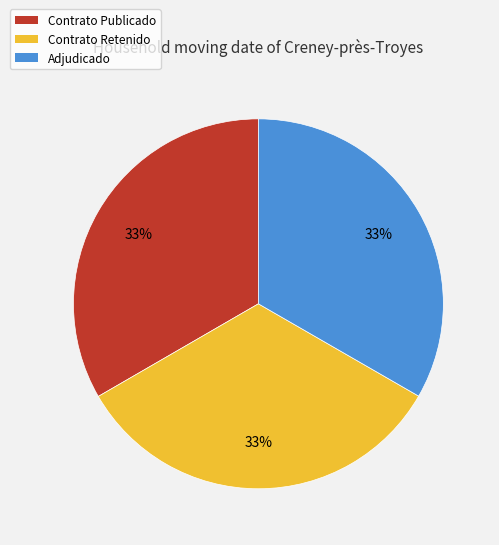

Is there any slice that represents more than half of the pie?

No